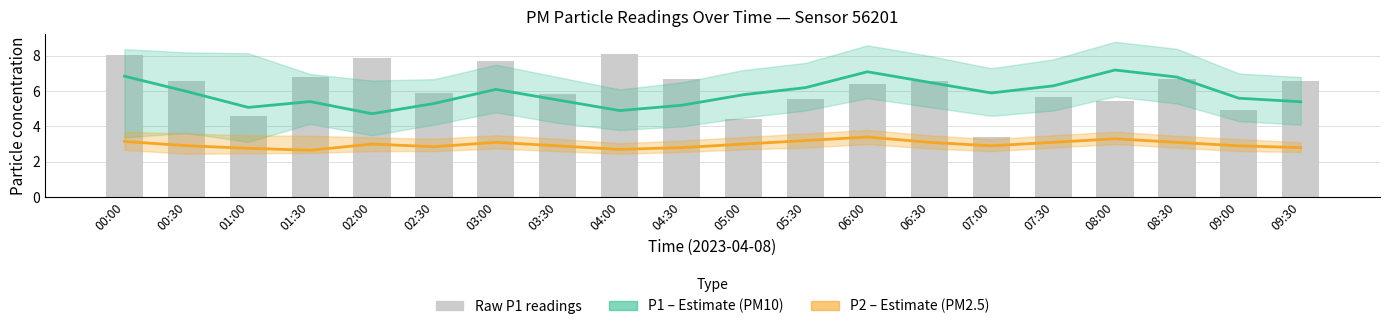

Does the chart contain any negative values?

No